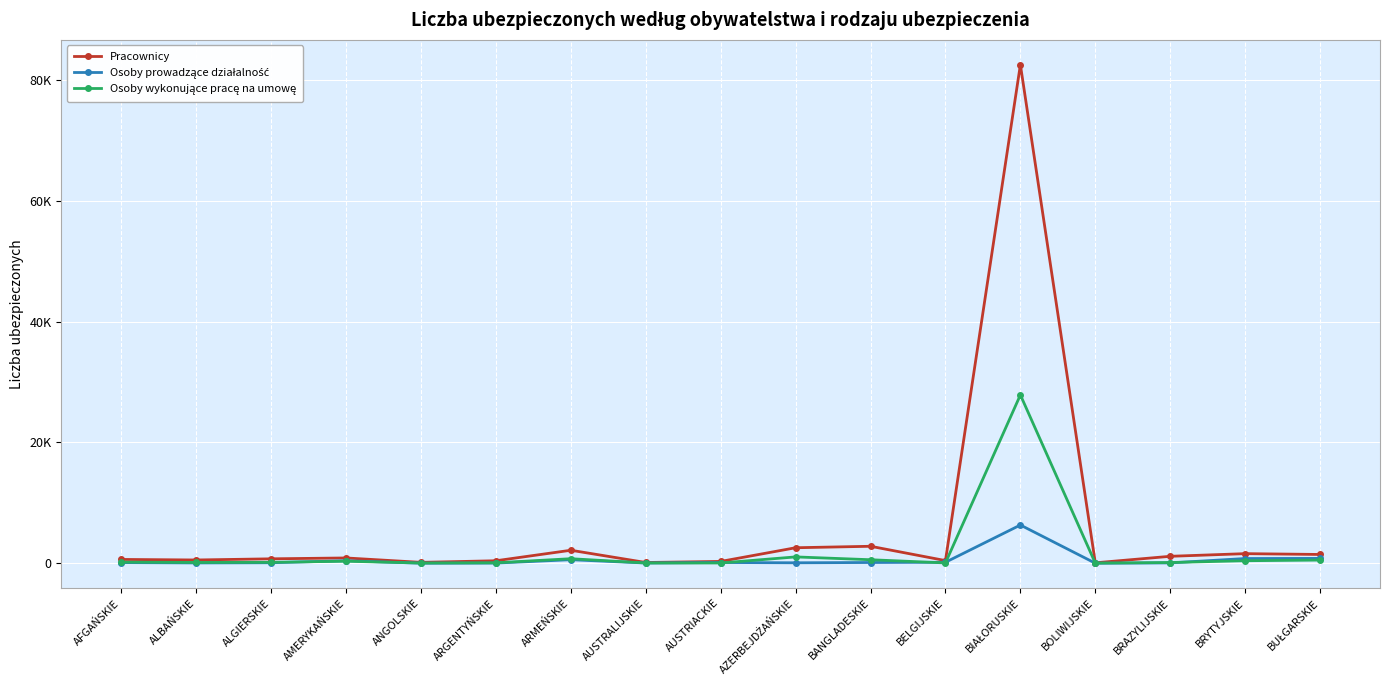

Is this an area chart (filled region under the line)?

No